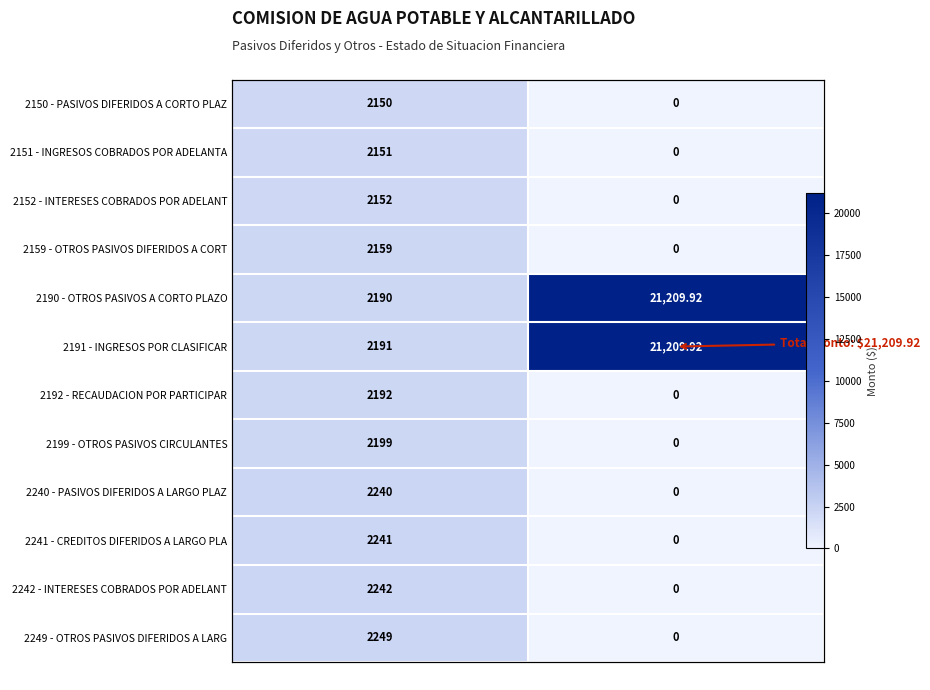

List the series in order of their peak value, highest first.

2190 - OTROS PASIVOS A CORTO PLAZO, 2191 - INGRESOS POR CLASIFICAR, 2249 - OTROS PASIVOS DIFERIDOS A LARG, 2242 - INTERESES COBRADOS POR ADELANT, 2241 - CREDITOS DIFERIDOS A LARGO PLA, 2240 - PASIVOS DIFERIDOS A LARGO PLAZ, 2199 - OTROS PASIVOS CIRCULANTES, 2192 - RECAUDACION POR PARTICIPAR, 2159 - OTROS PASIVOS DIFERIDOS A CORT, 2152 - INTERESES COBRADOS POR ADELANT, 2151 - INGRESOS COBRADOS POR ADELANTA, 2150 - PASIVOS DIFERIDOS A CORTO PLAZ